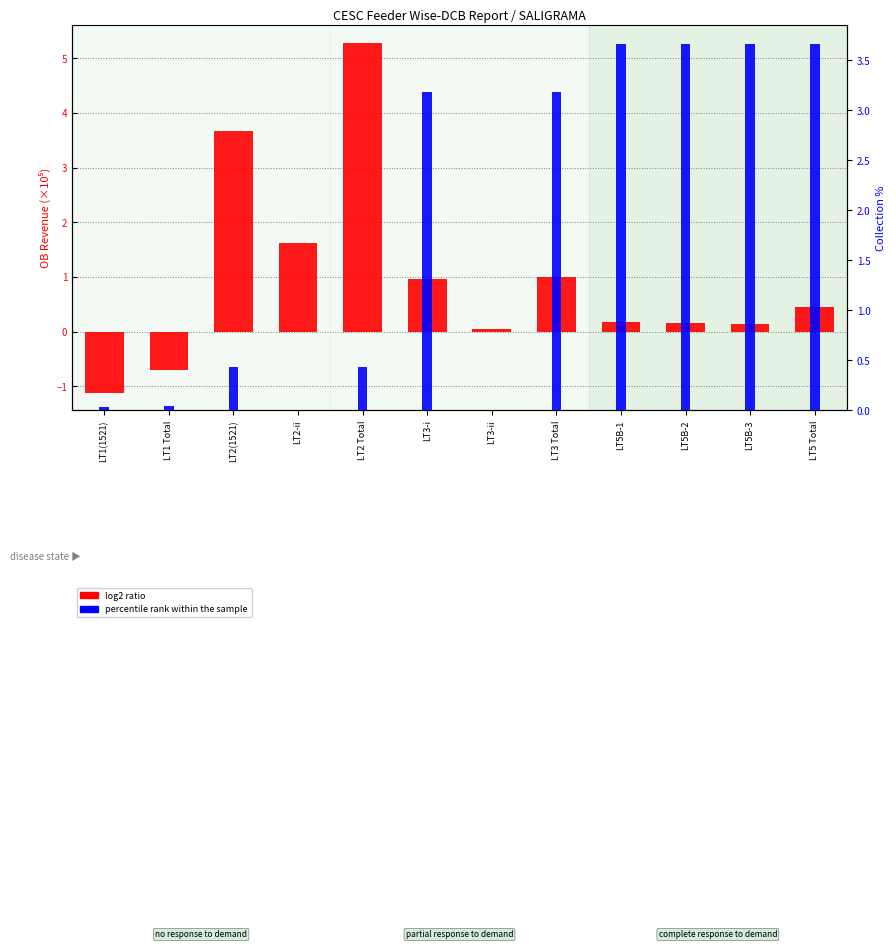

What is the value of the log2 ratio bar at the 2nd from the left?

-0.7